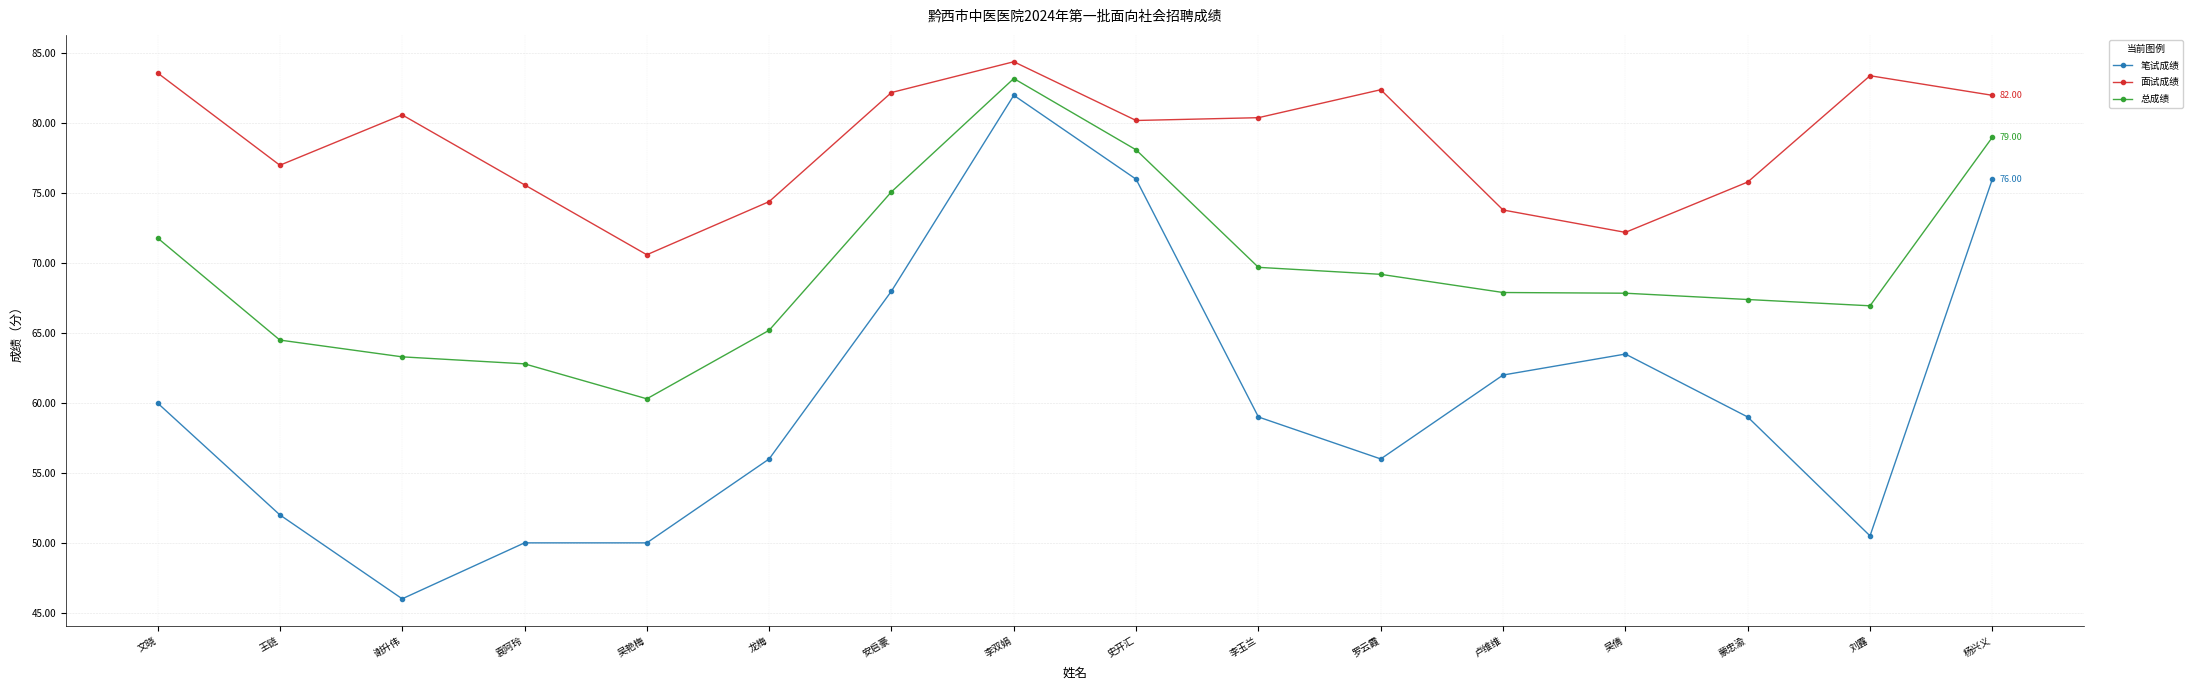

Rank the series by their average value, from lowest to highest.

笔试成绩, 总成绩, 面试成绩